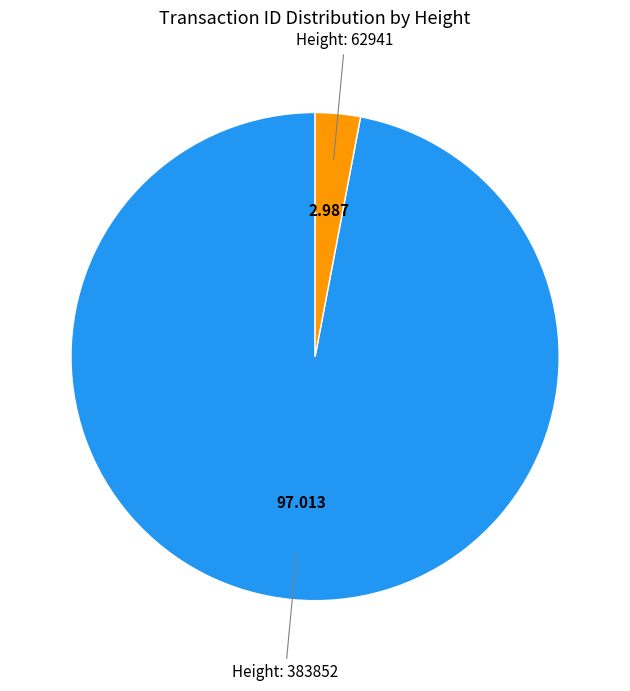

Does any single category account for the majority?

Yes